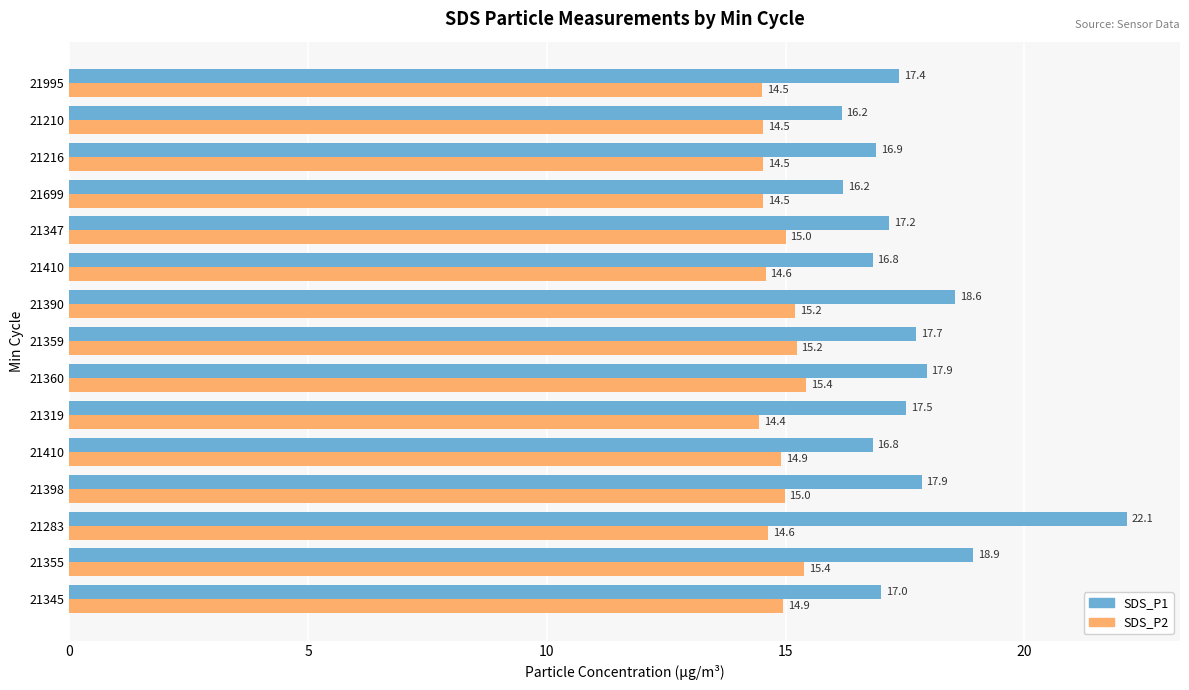

How many distinct data groups are displayed?

2